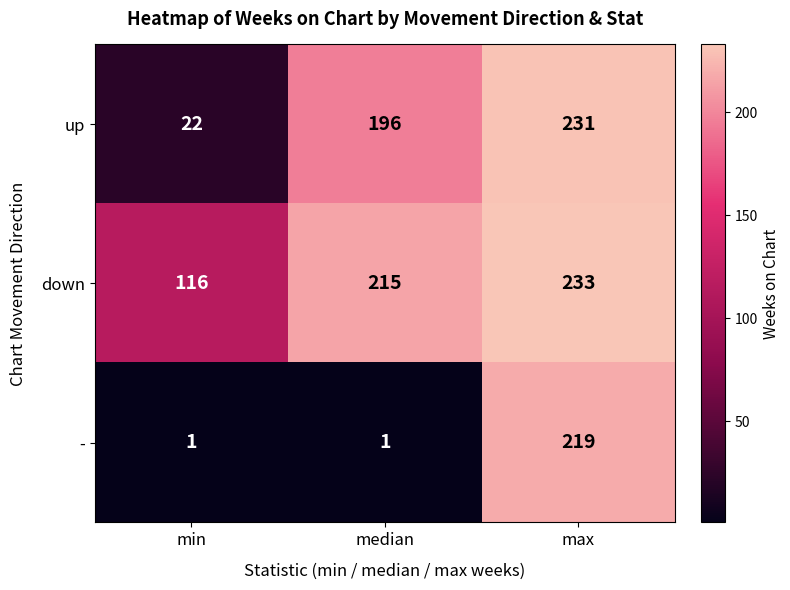

What is the greatest value displayed?

233